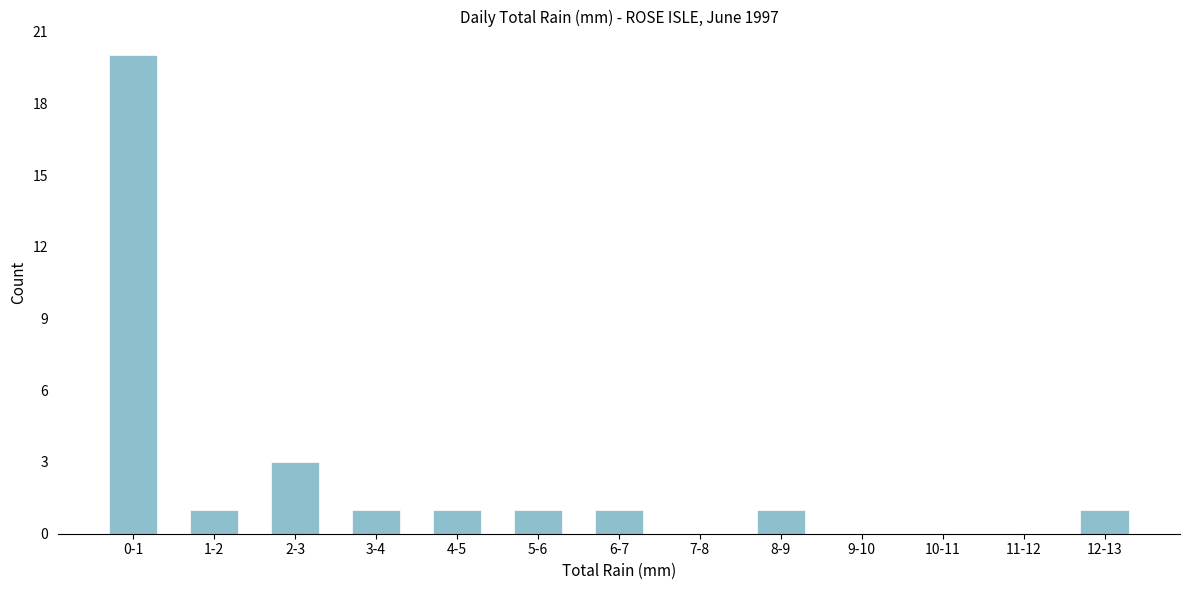

Reading right to left, transcribe all the data shown in this chart.

12-13=1	11-12=0	10-11=0	9-10=0	8-9=1	7-8=0	6-7=1	5-6=1	4-5=1	3-4=1	2-3=3	1-2=1	0-1=20